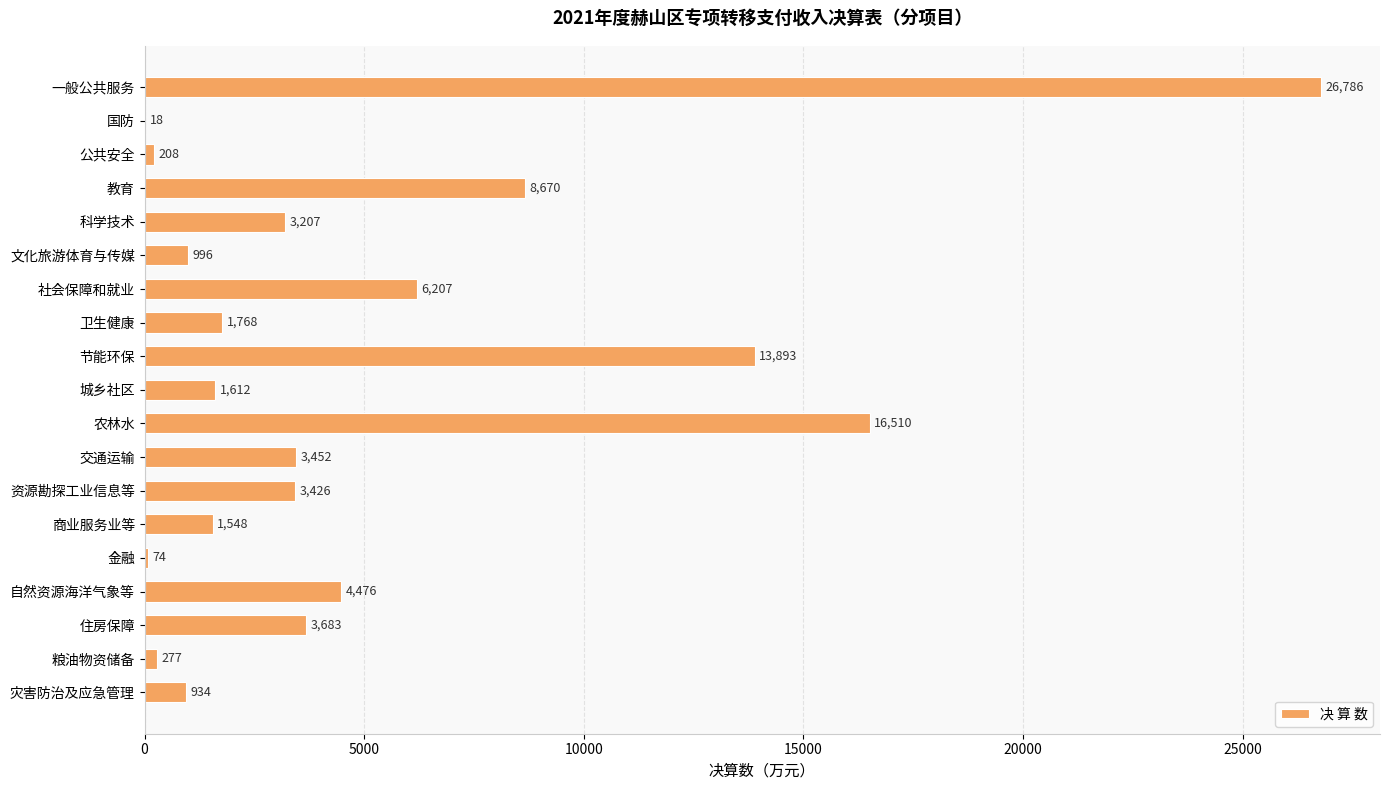

How many distinct data groups are displayed?

1